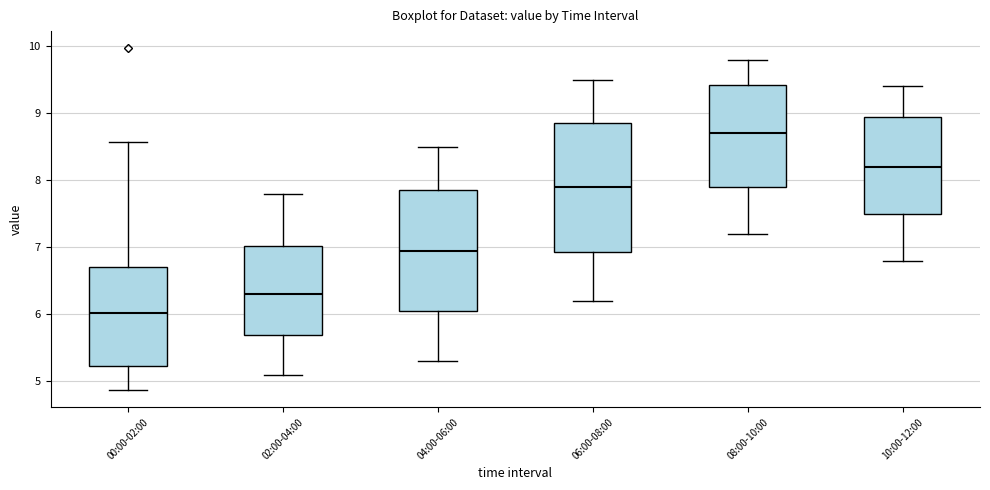

Where does the lower whisker of the box for 02:00-04:00 end on the y-axis? The values are not printed on the chart, so give them approximately, as read against the axis.

5.1